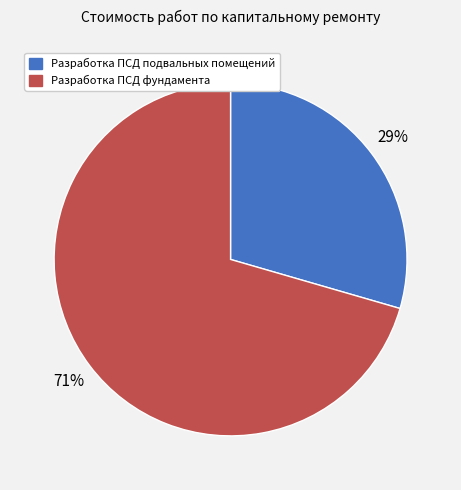

How many slices are in this pie chart?

2